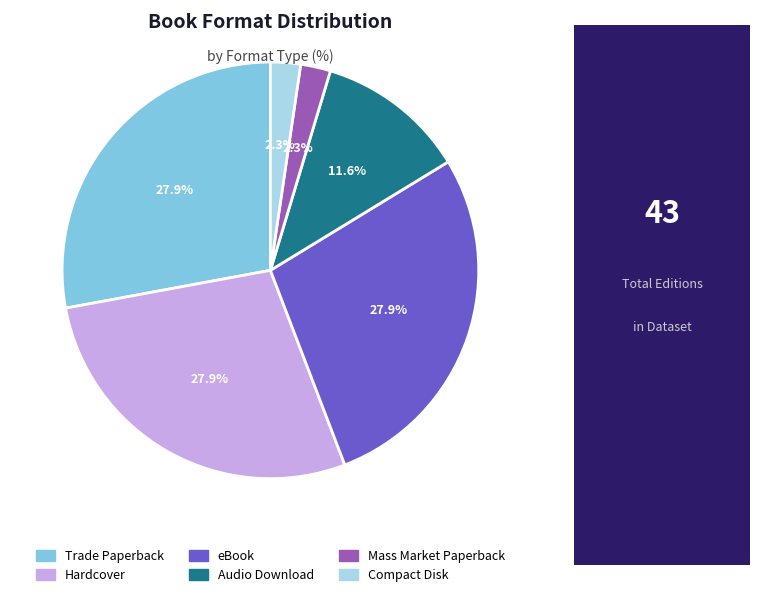

True or false: eBook accounts for 28% of the total.

True